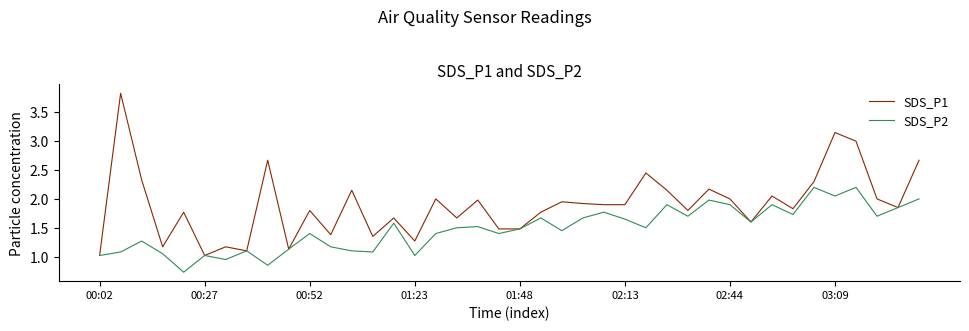

Which series has the largest total across all categories?

SDS_P1